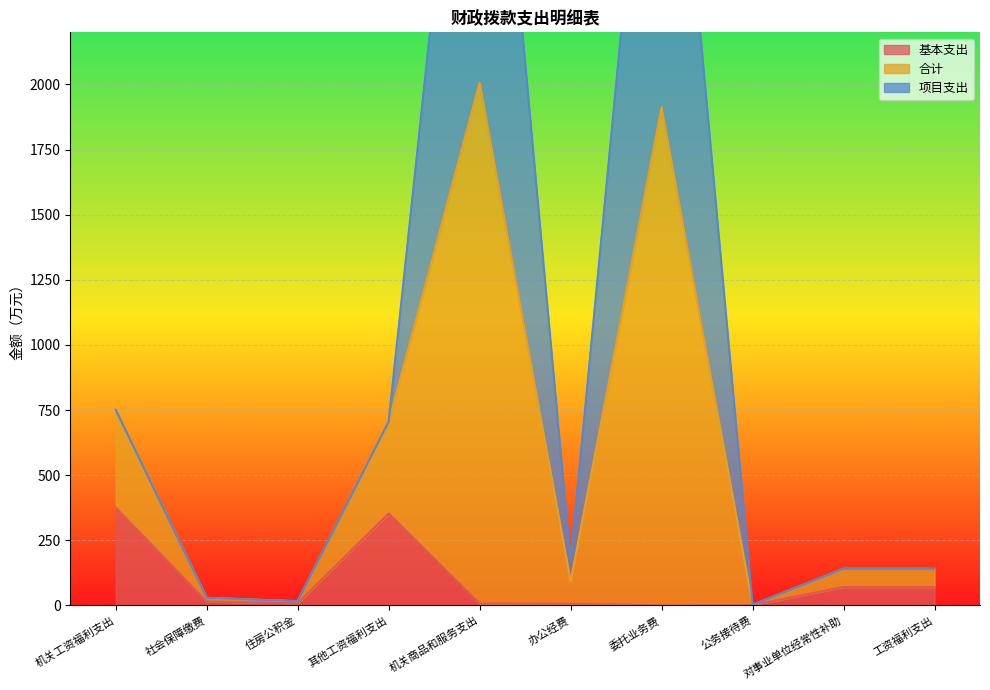

What is the maximum value for 基本支出?

375.3